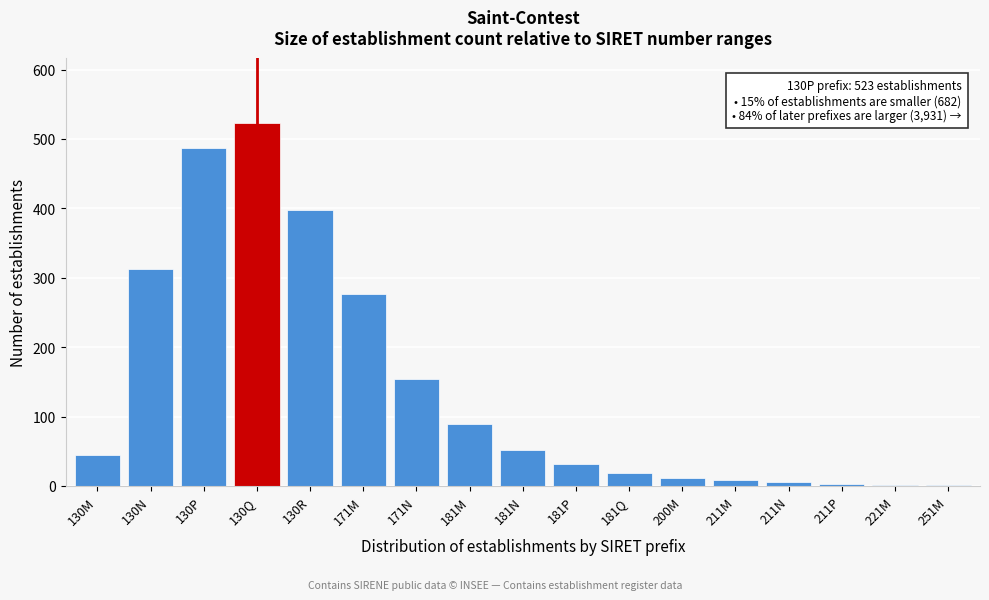

What is the sum of the values at 181Q and 181P?

49